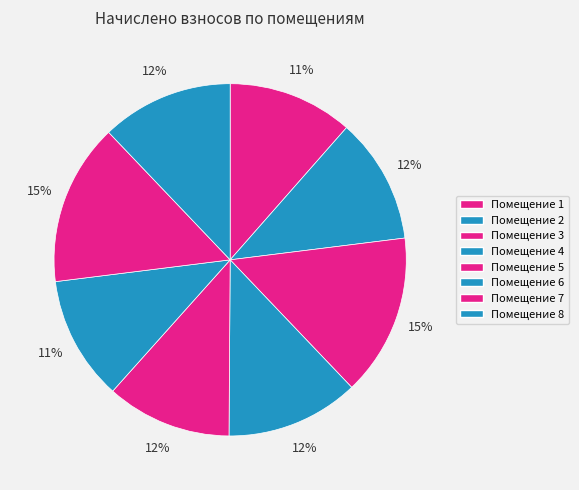

Rank the categories by value from lowest to highest.

6, 1, 5, 2, 8, 4, 3, 7